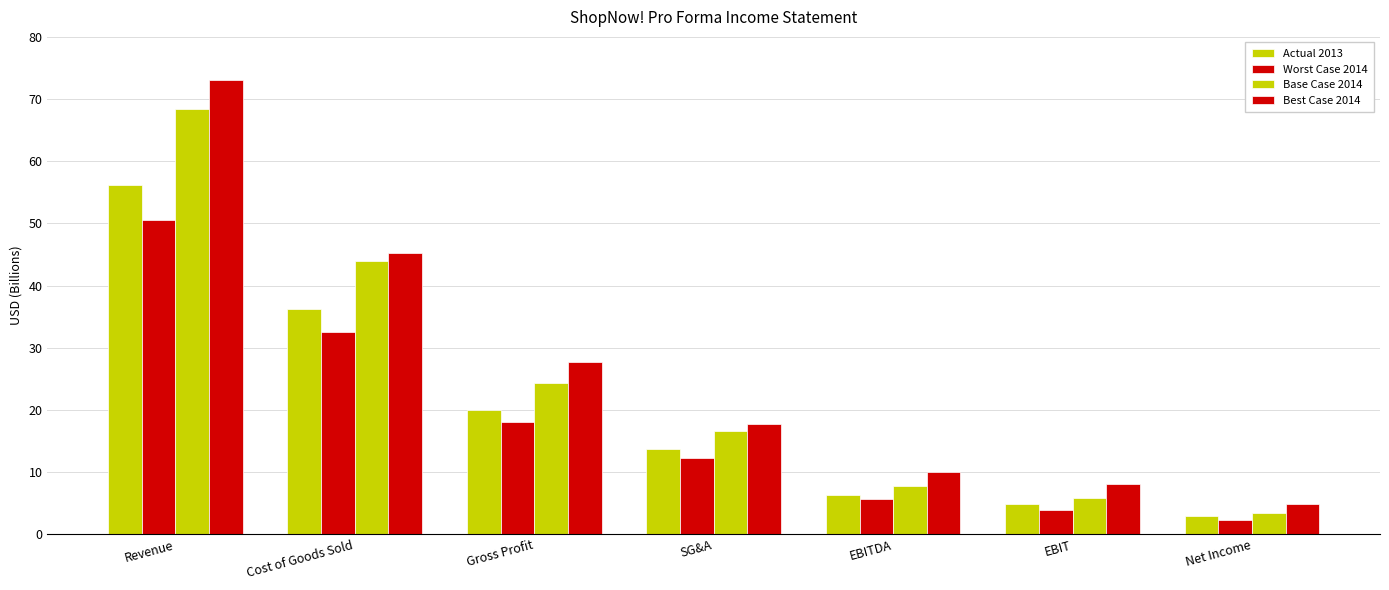

What is the approximate value of Actual 2013 at EBIT?

4.8